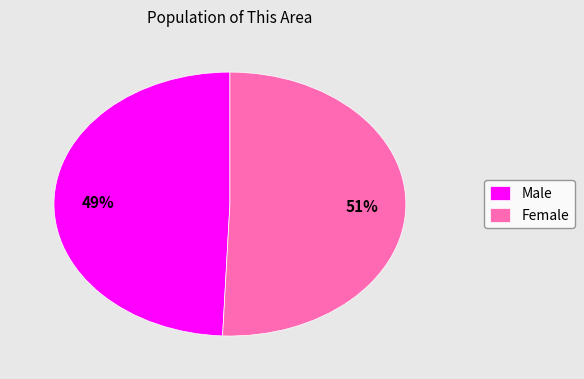

Count the number of slices in the pie.

2